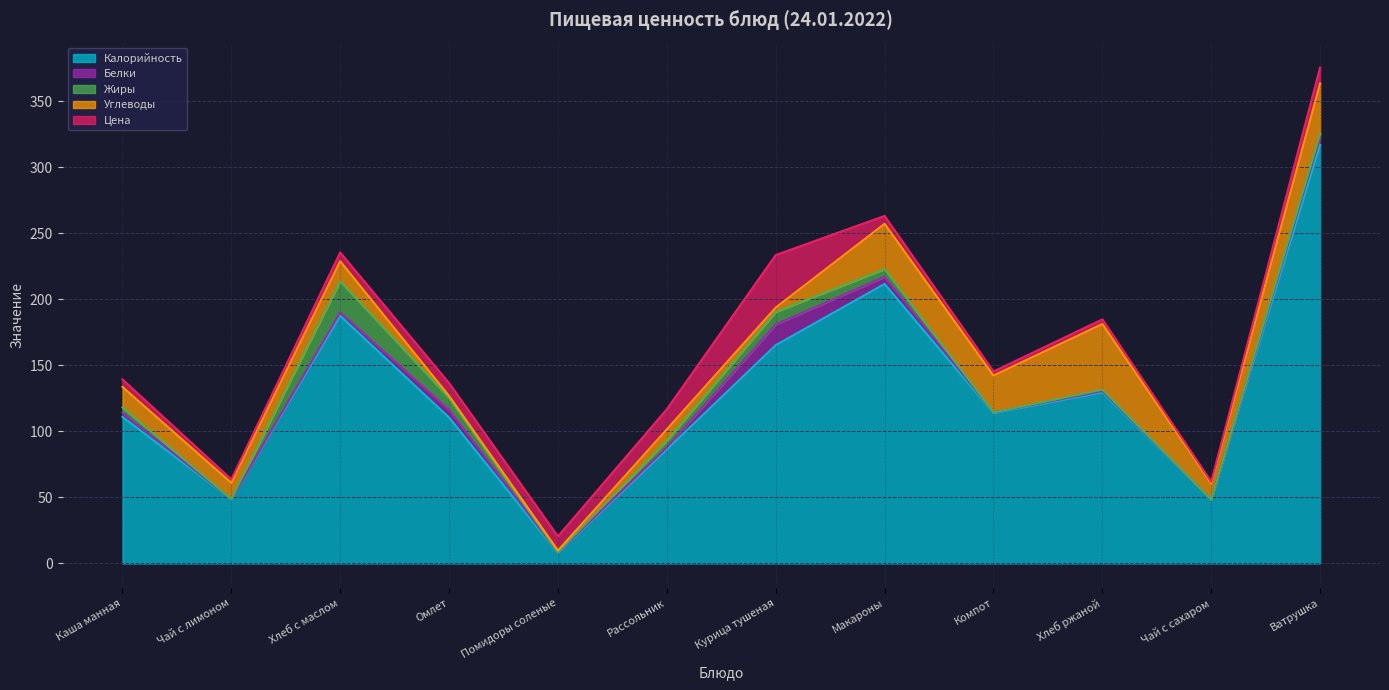

How many data points in Углеводы are above 15?

6